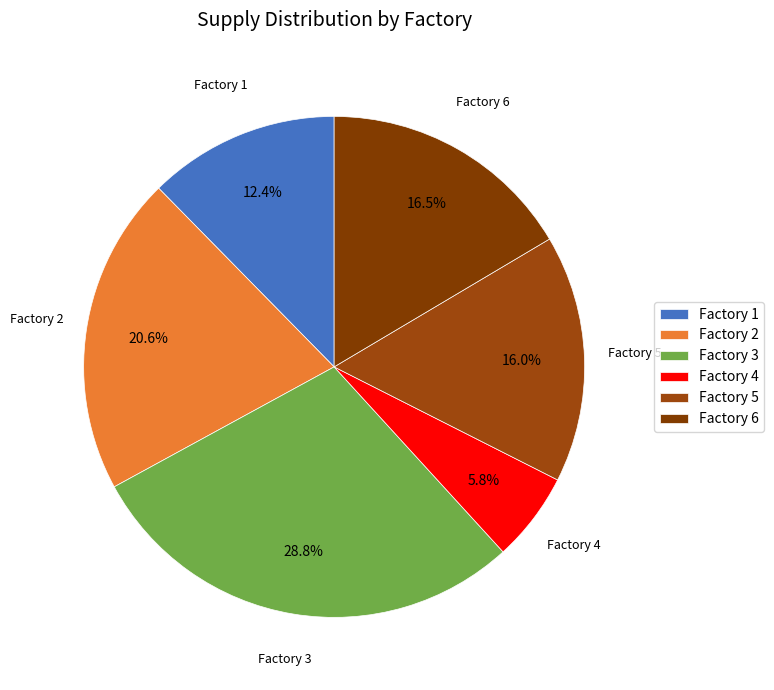

What percentage is NOT represented by Factory 6?

83.5%